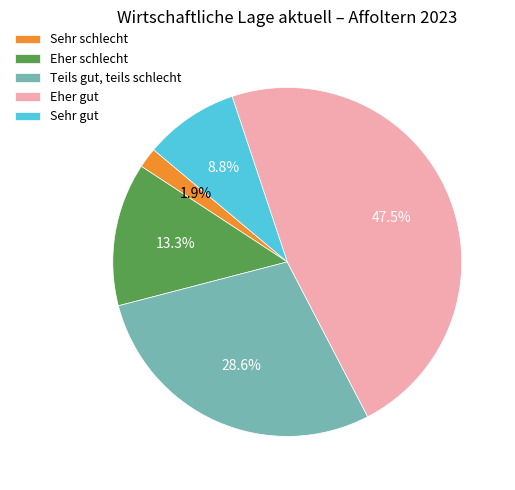

Count the number of slices in the pie.

5